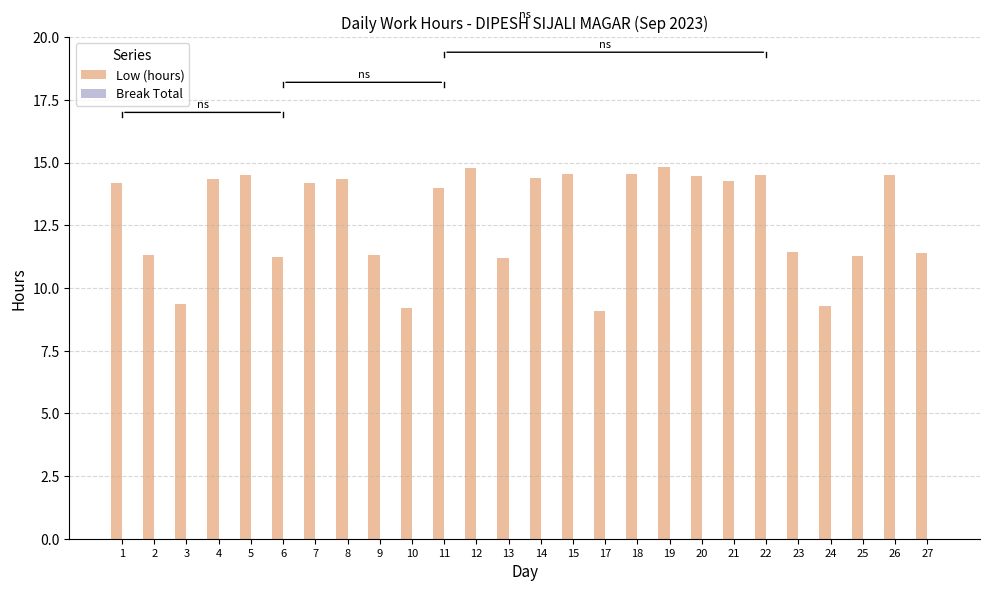

True or false: the data shows 14.3 at 4.

True